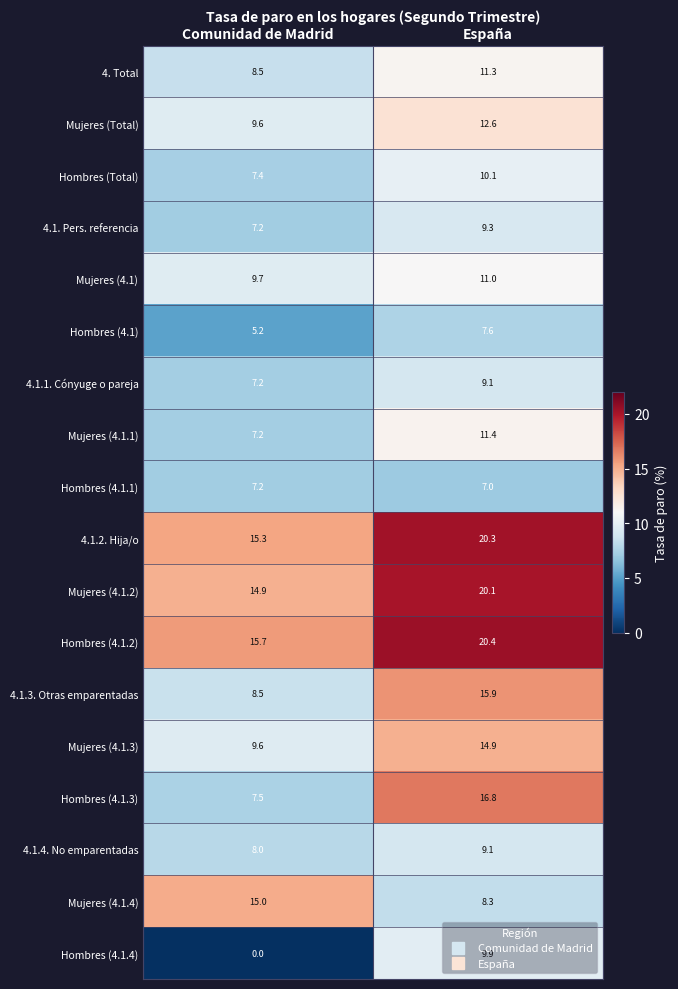

How many categories are shown in the chart?

2